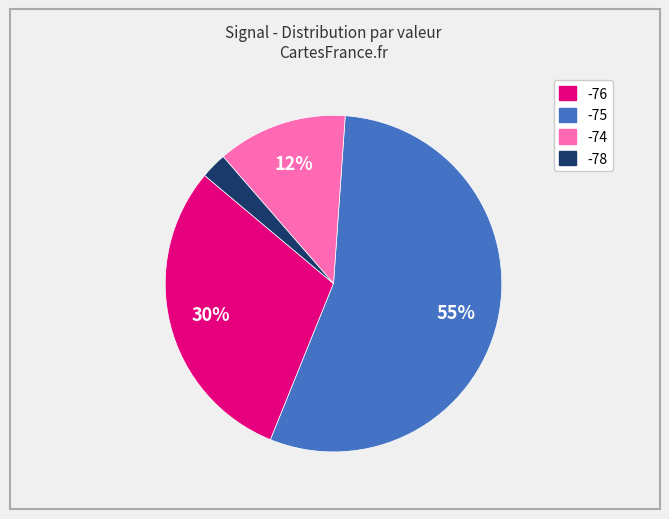

Is there a majority slice in this chart?

Yes